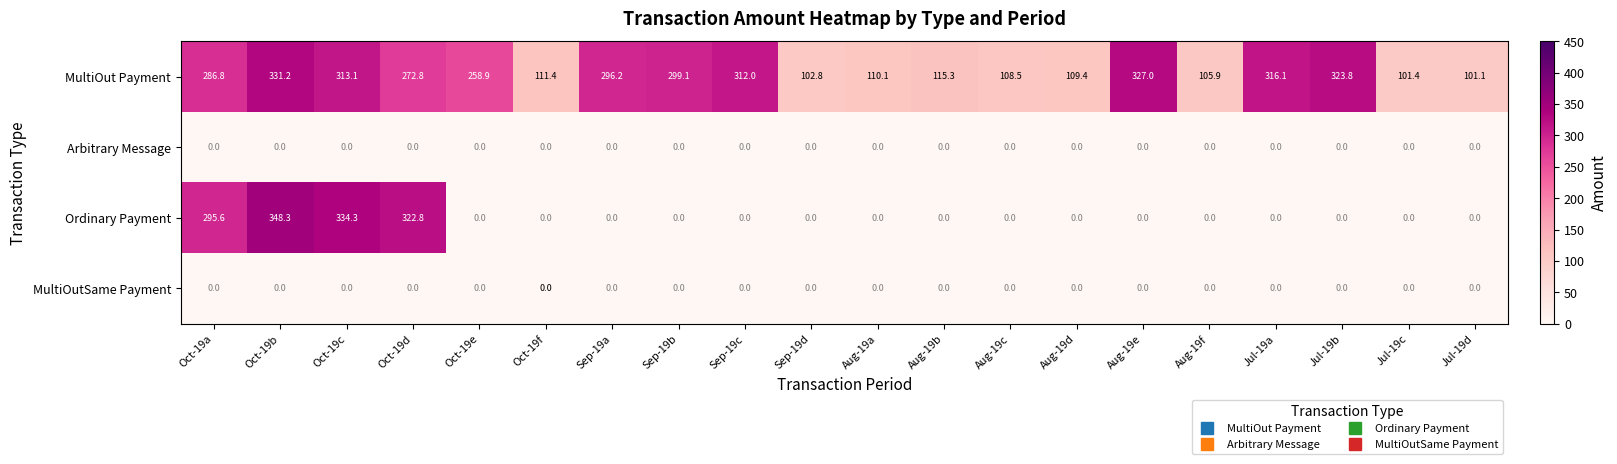

How many values in the Ordinary Payment series exceed 0?

4